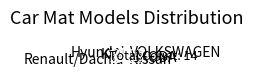

Does any single category account for the majority?

No